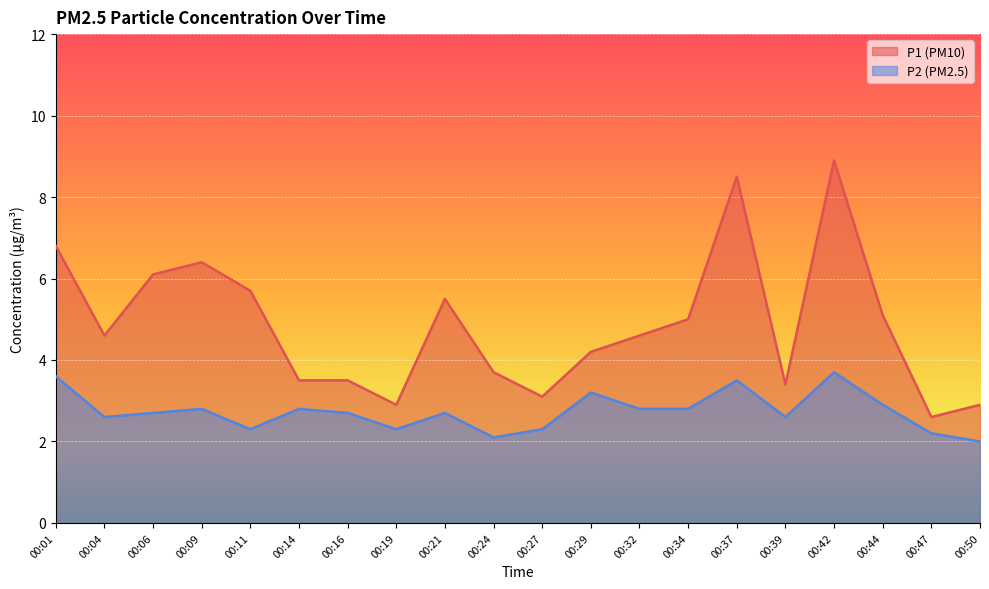

What is the average value of the P1 series?

4.8